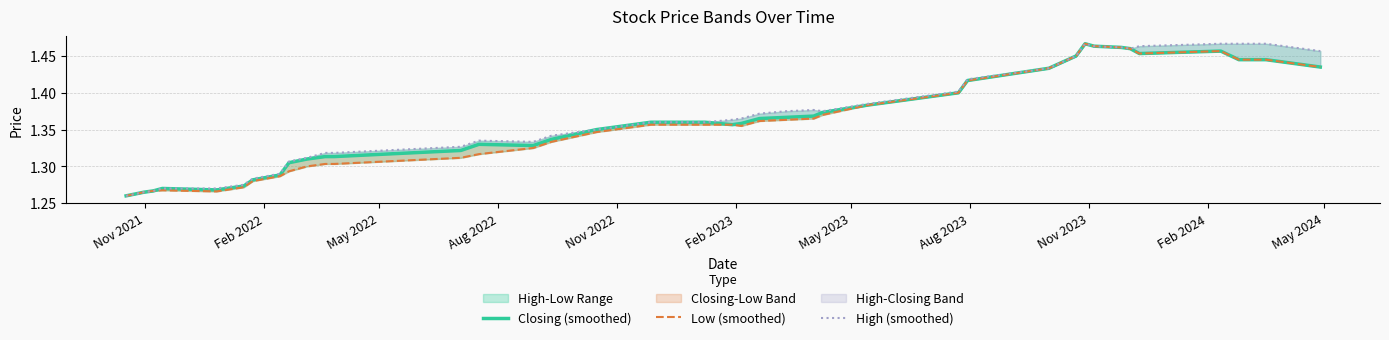

What is the minimum value shown in the chart?

1.3